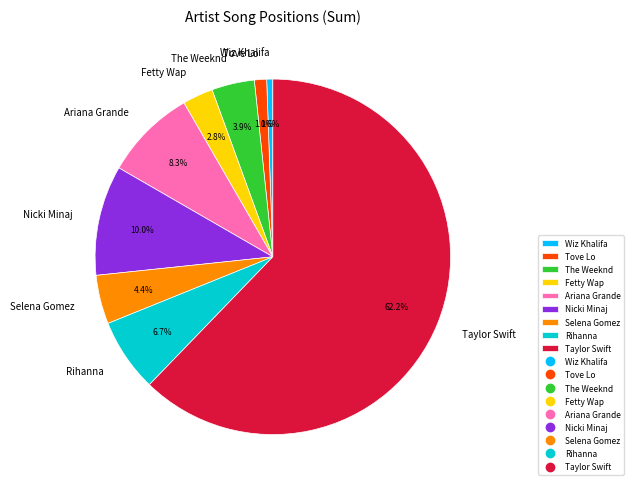

Is it true that Tove Lo is 1% of the pie?

True